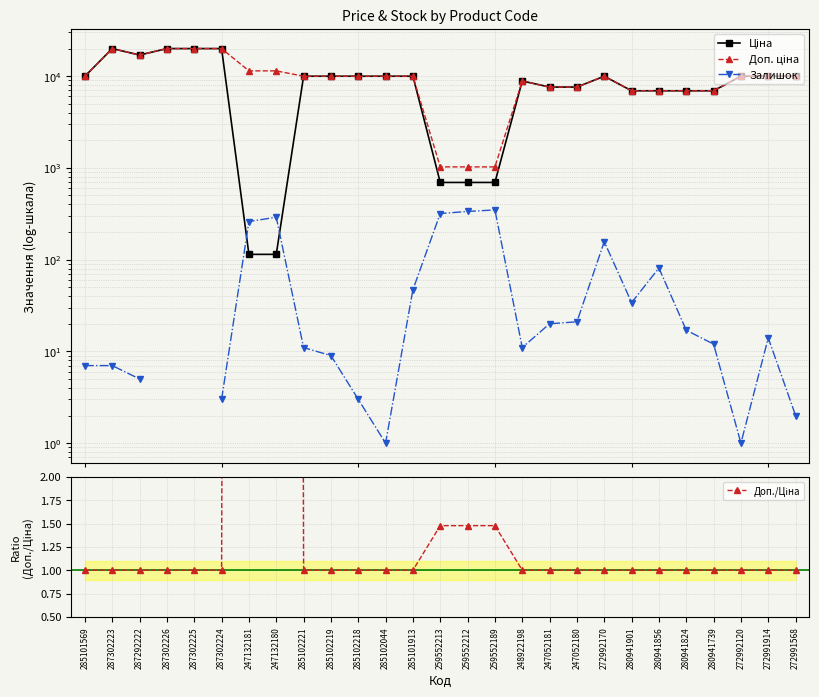

True or false: Ціна has a value of 114.1 at 247132181.

True